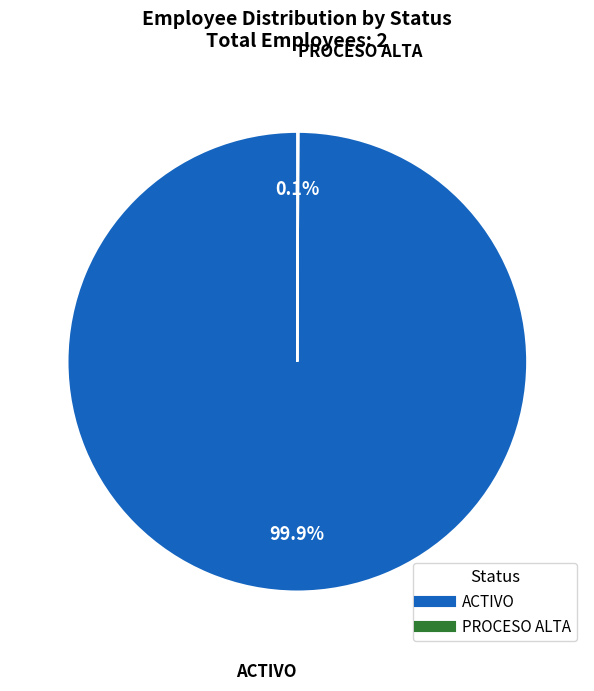

Which category has the biggest portion of the pie?

ACTIVO